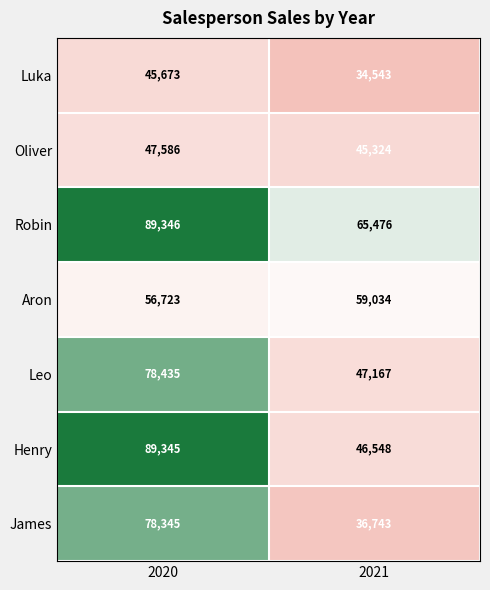

What is the approximate value of Oliver at 2020, to the nearest 50?

47600